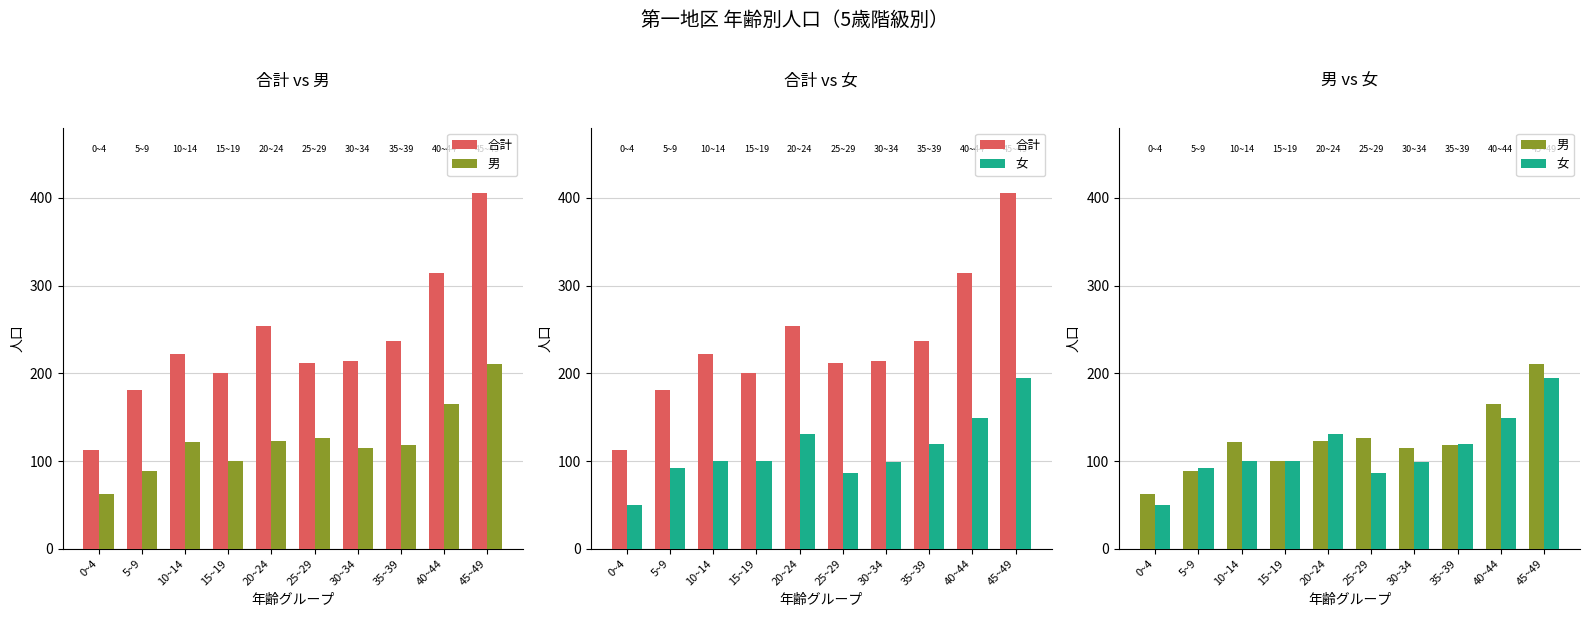

Is it true that 男 equals 122 at 10~14?

True